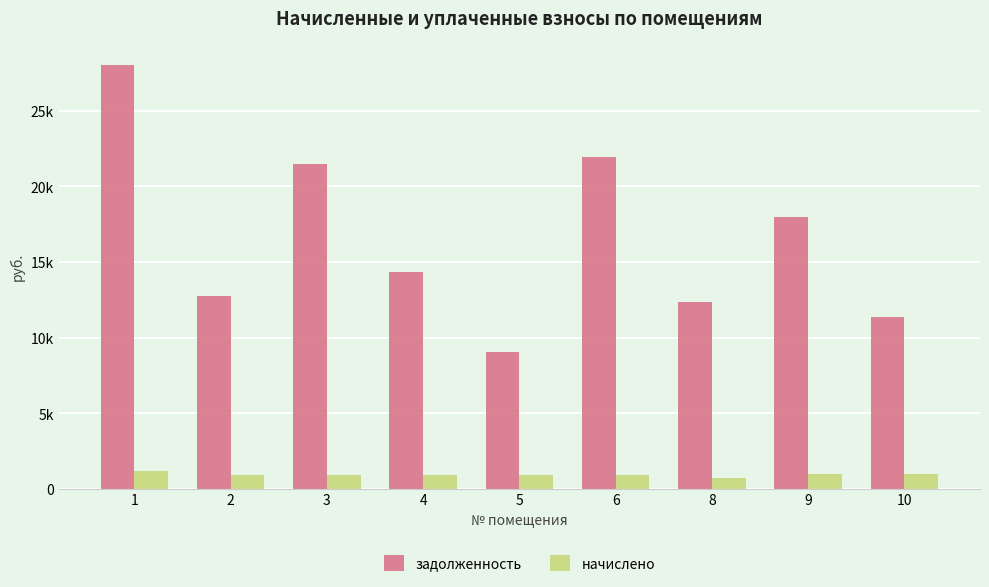

Reading left to right, transcribe all the data shown in this chart.

задолженность: 28064.4	12769.6	21473.6	14327.1	9056.0	21980.5	12336.4	17954.1	11377.0
начислено: 1162.2	879.5	899.0	873.6	873.6	912.6	678.6	945.8	945.8